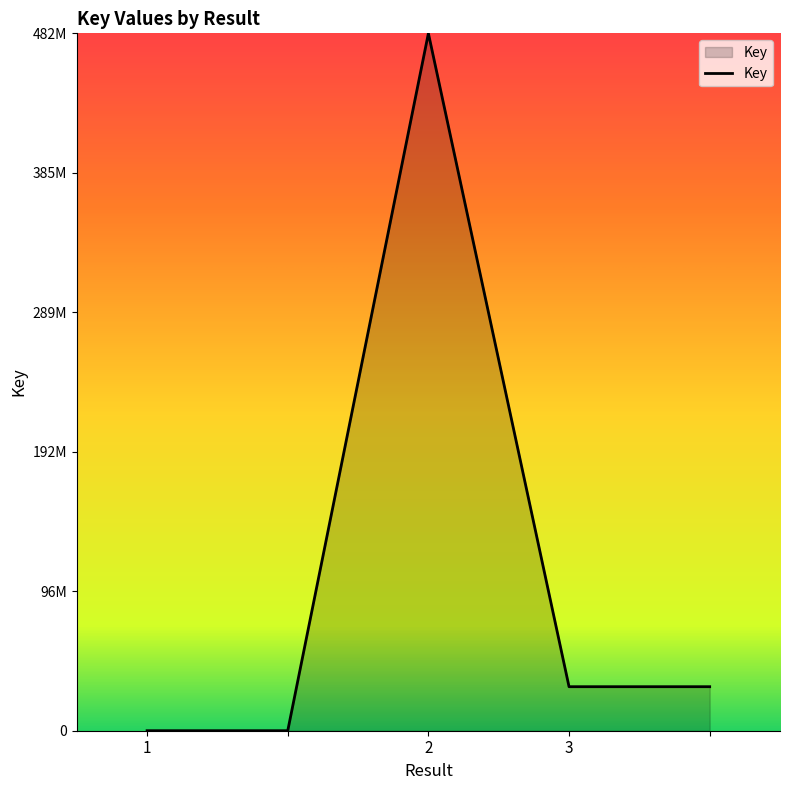

Does the chart display data point markers on the line(s)?

No